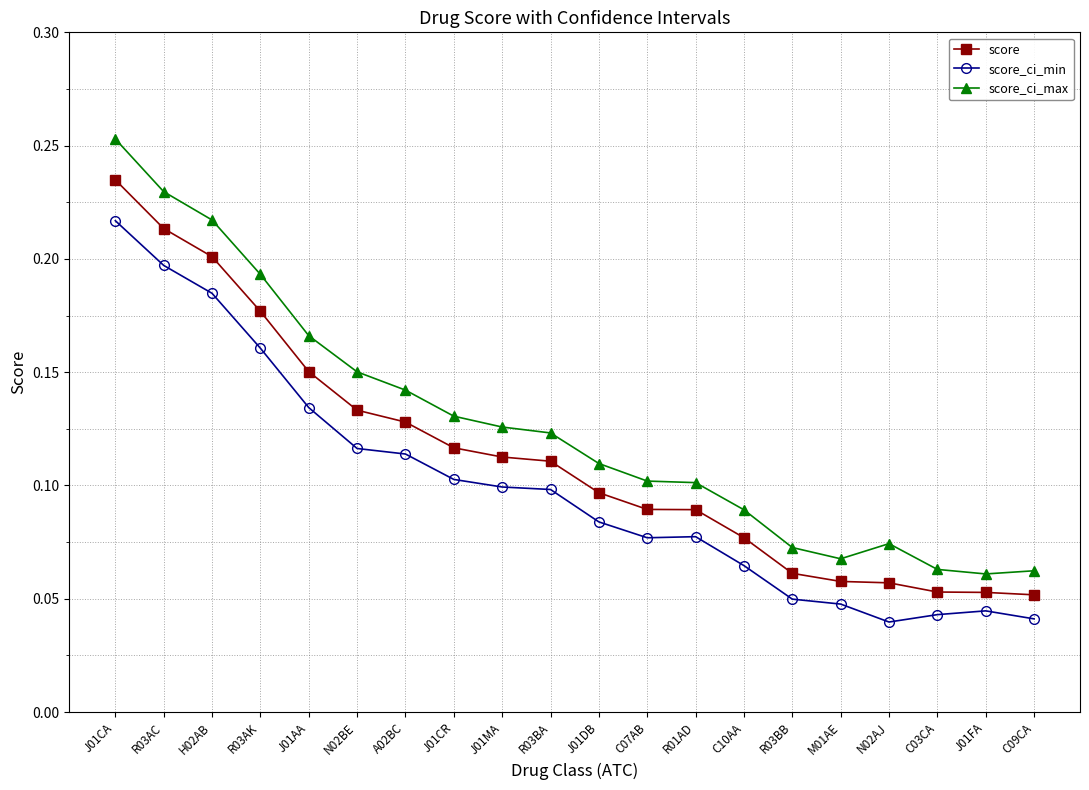

Count the score values in the range 0 to 1.

20